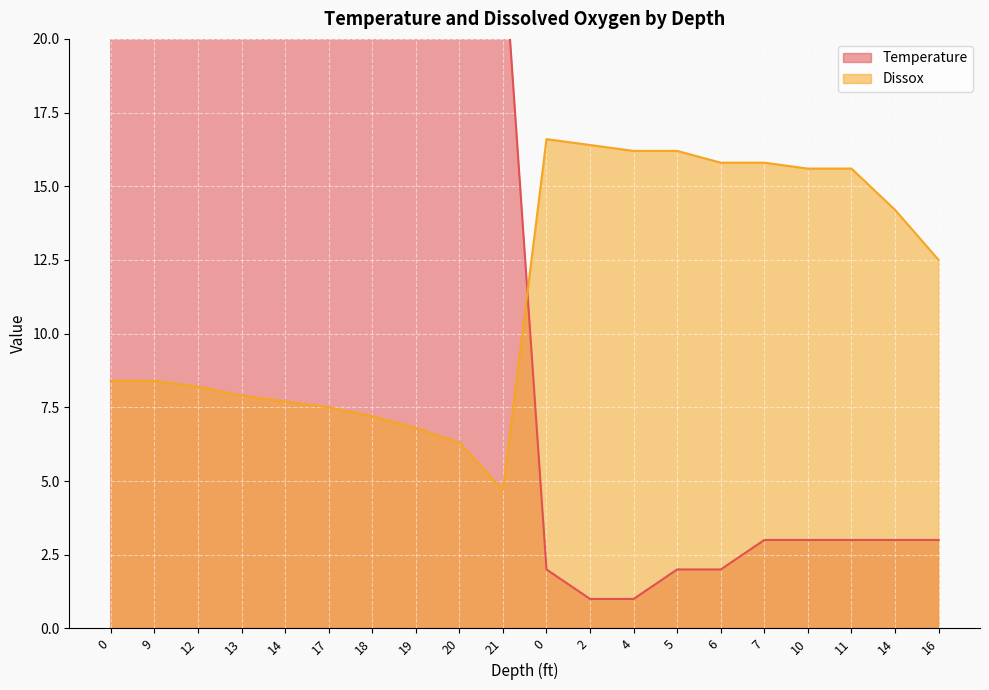

True or false: Dissox has more than 2 points higher than both neighbors.

False